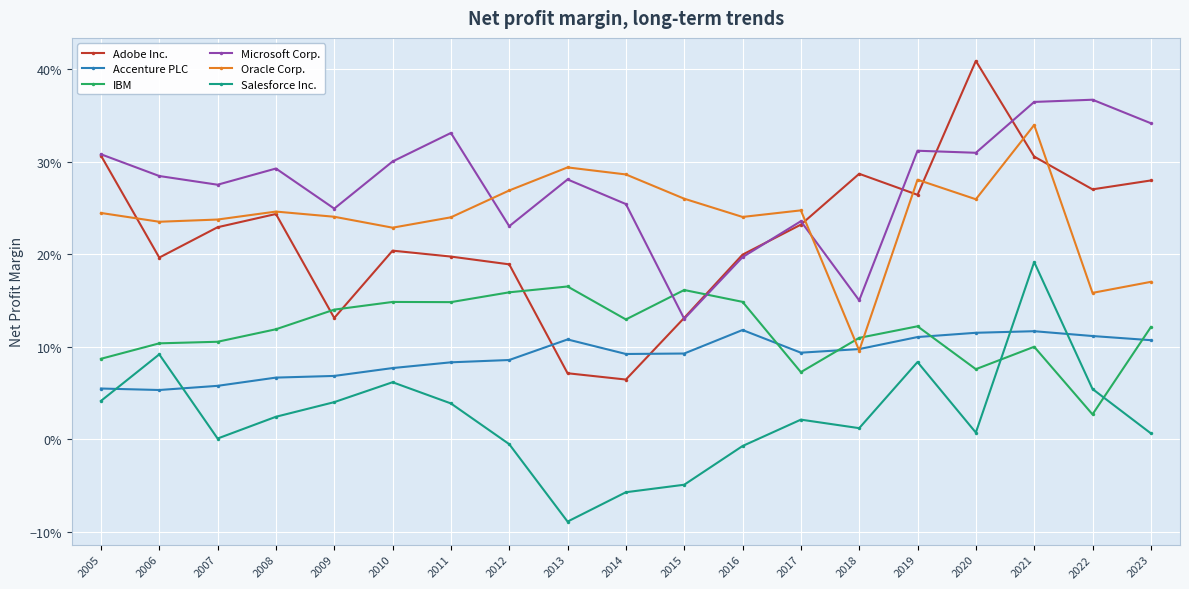

True or false: Adobe Inc. and Salesforce Inc. cross at least once.

False